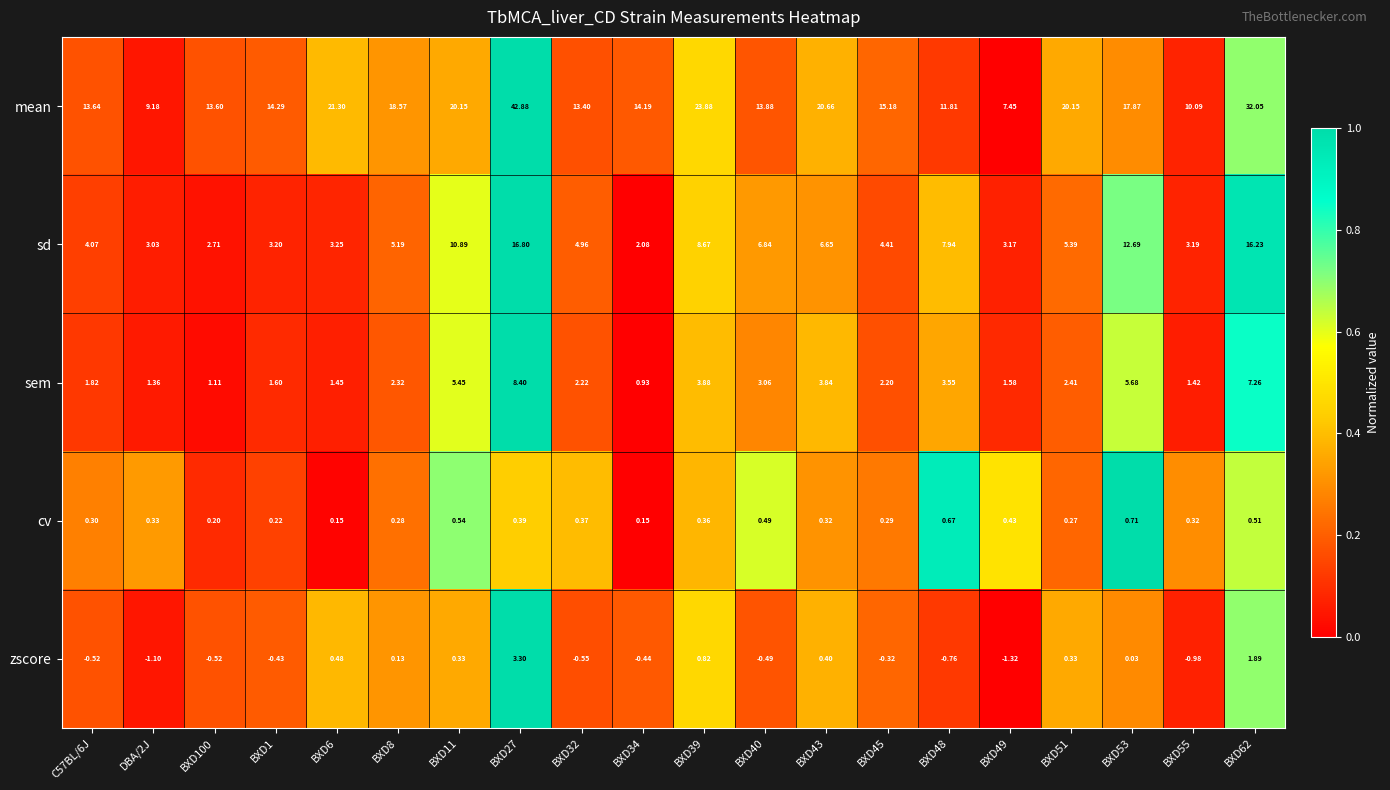

At BXD48, list the series in order from largest to smallest.

mean, sd, sem, cv, zscore